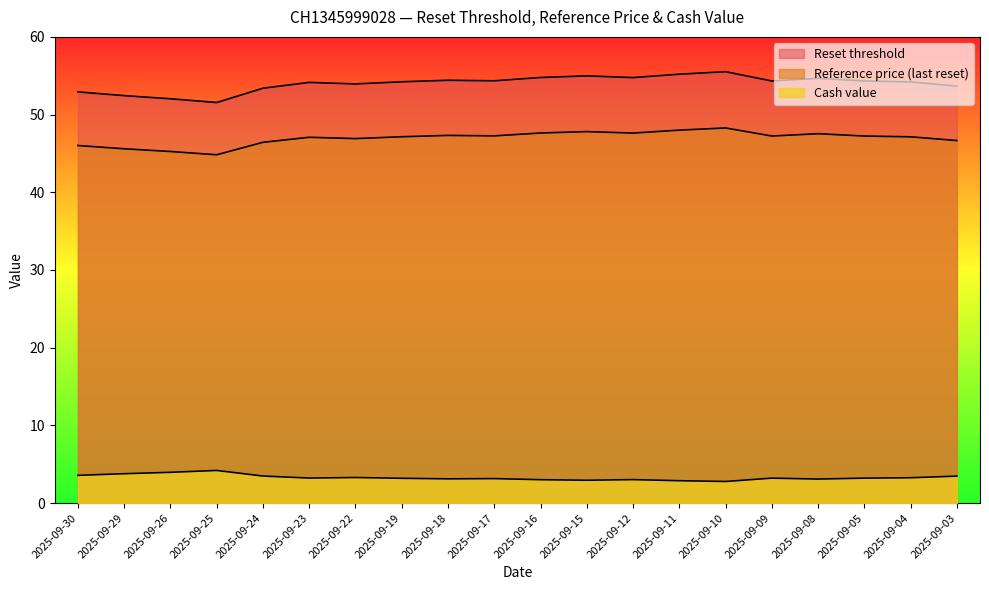

True or false: Cash value has more than 0 interior local peaks.

True